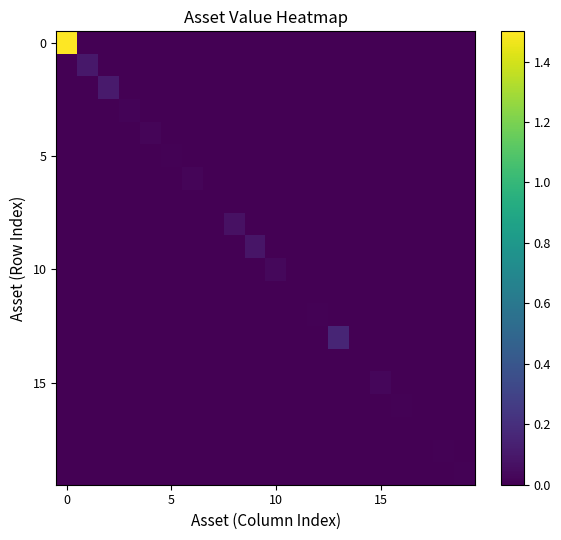

How many data points does each series have?

20